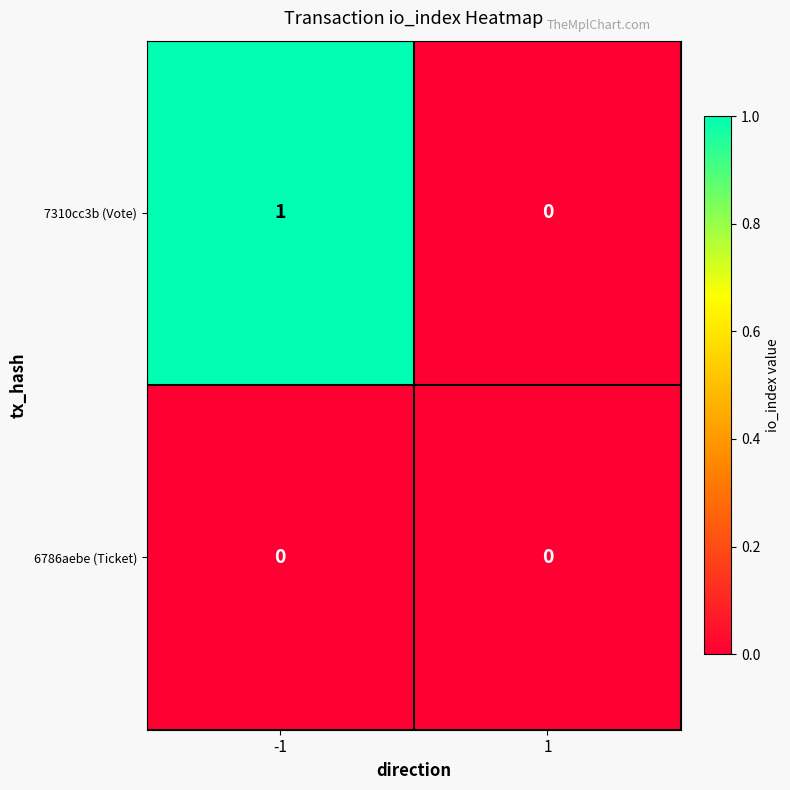

What is the greatest value displayed?

1